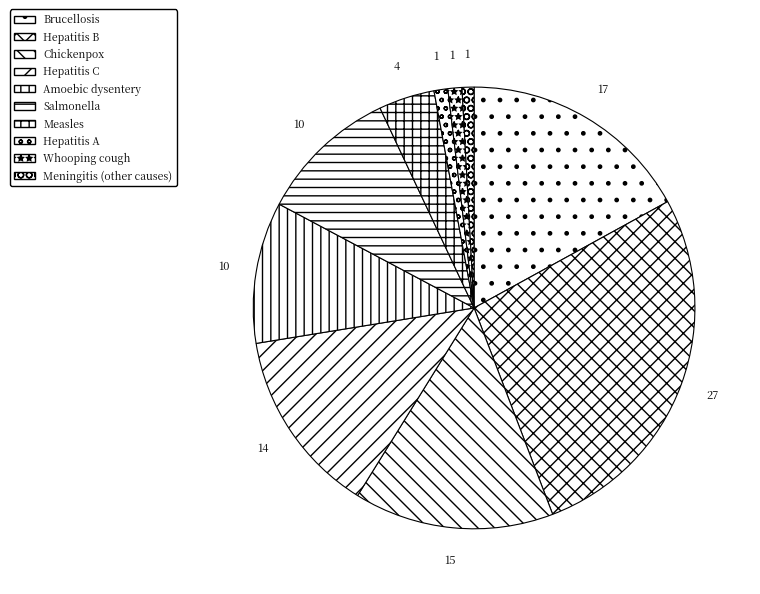

True or false: Chickenpox accounts for 21% of the total.

False